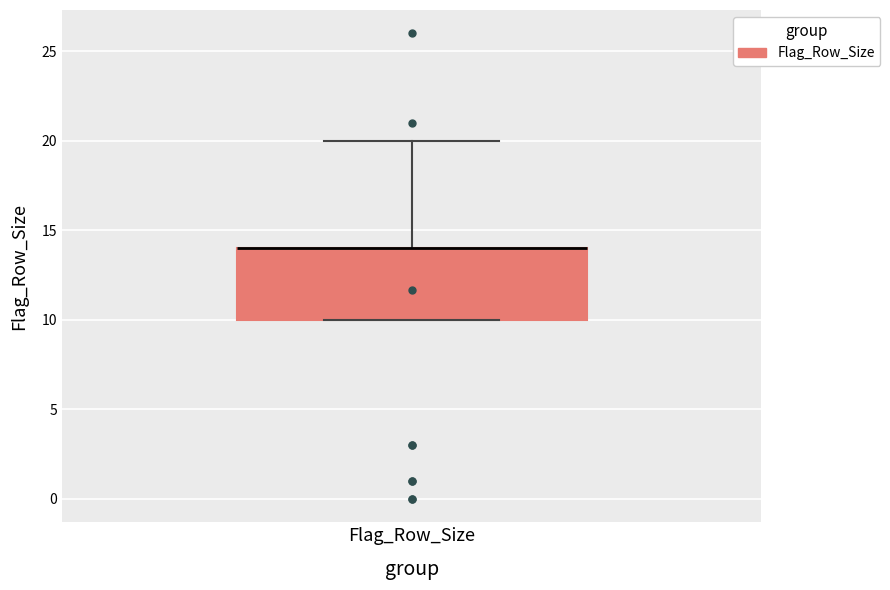

Read this box plot against the y-axis: the position of the median line, the range covered by the box, and the ends of both whiskers. The values are not printed on the chart, so give them approximately, as read against the axis.

median 14 (drawn on the box's upper edge), box 10 to 14, whiskers 10 to 20